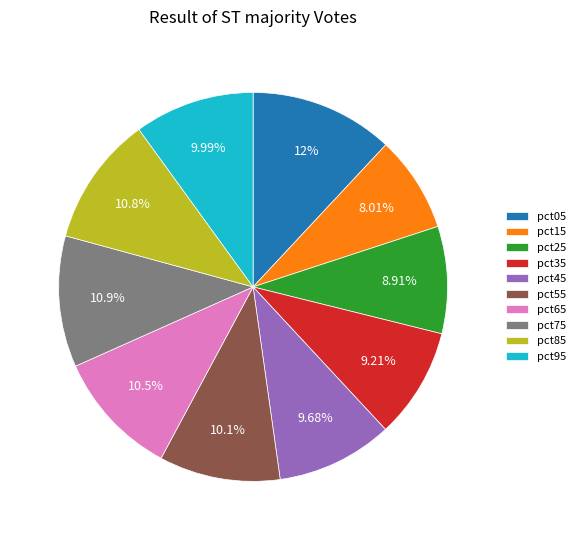

Which slice is the smallest?

pct15